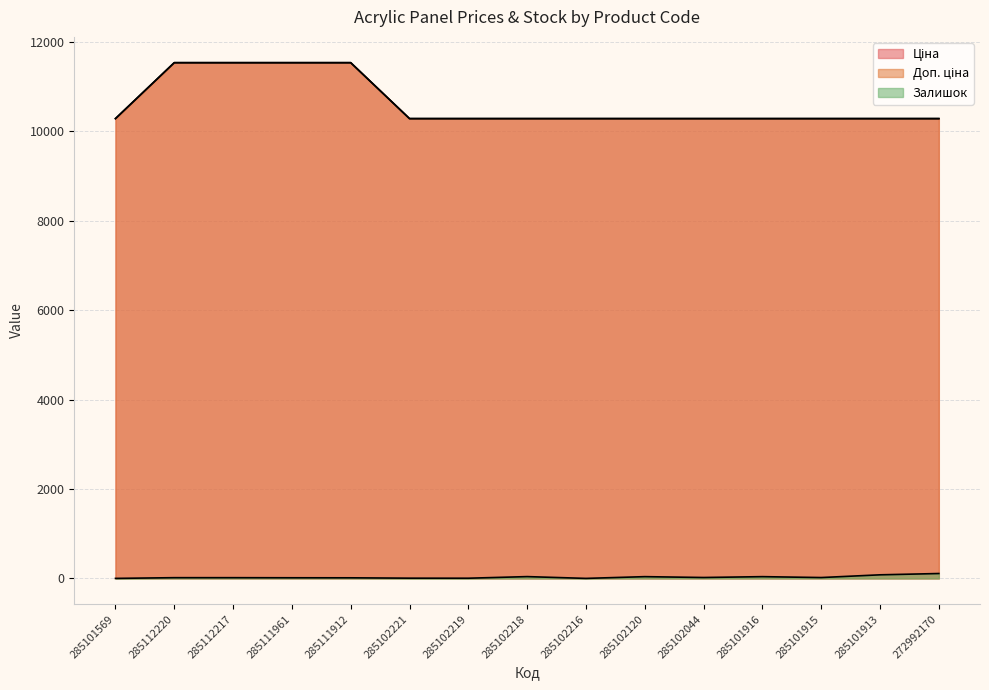

At how many categories does at least one series exceed 3801?

15